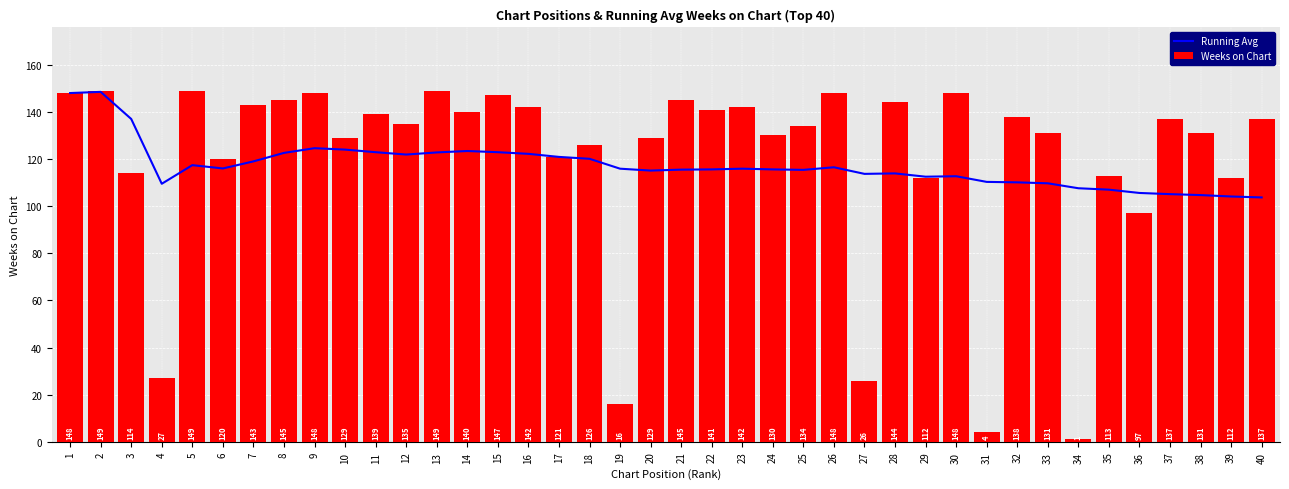

What is the difference between the second highest and second lowest values in the Weeks on Chart series?

145